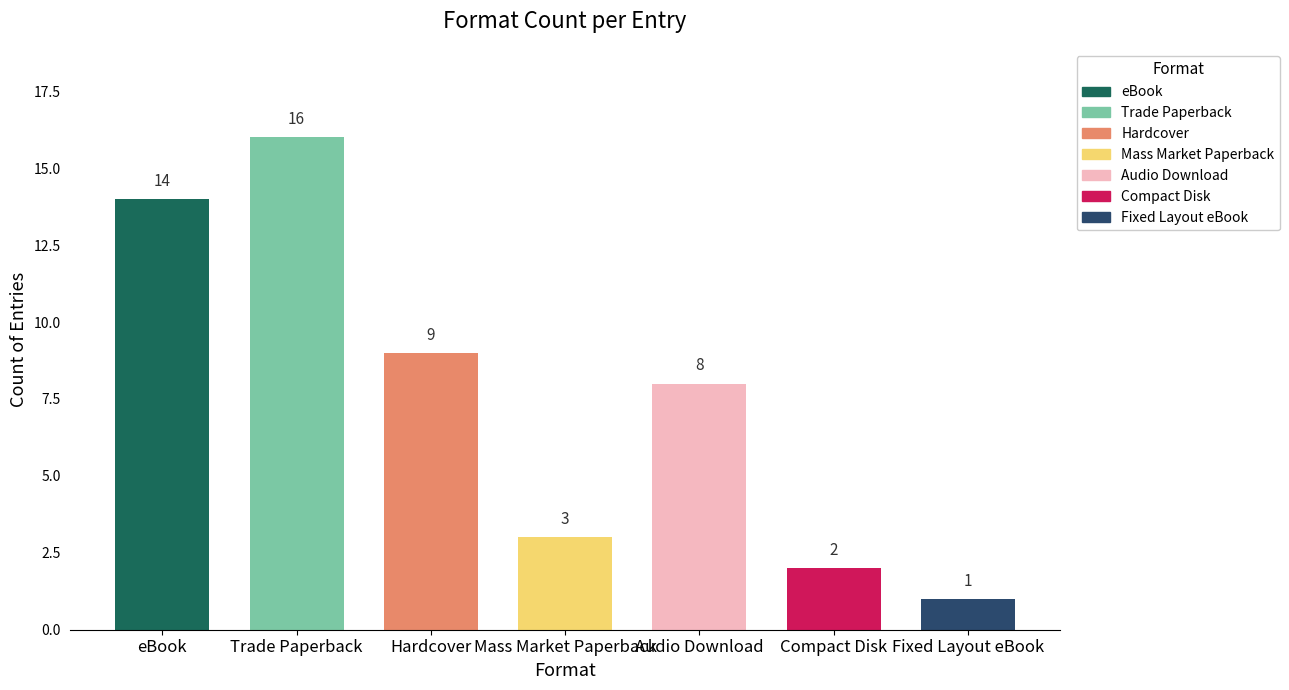

What is the sum of the values at Fixed Layout eBook and Trade Paperback?

17